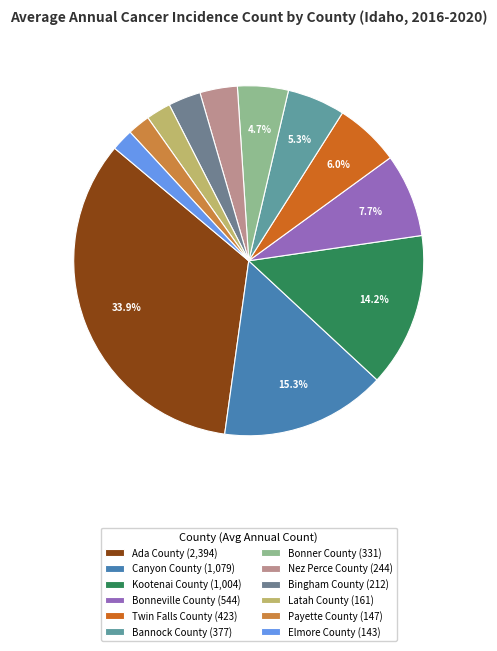

Which category has the biggest portion of the pie?

Ada County